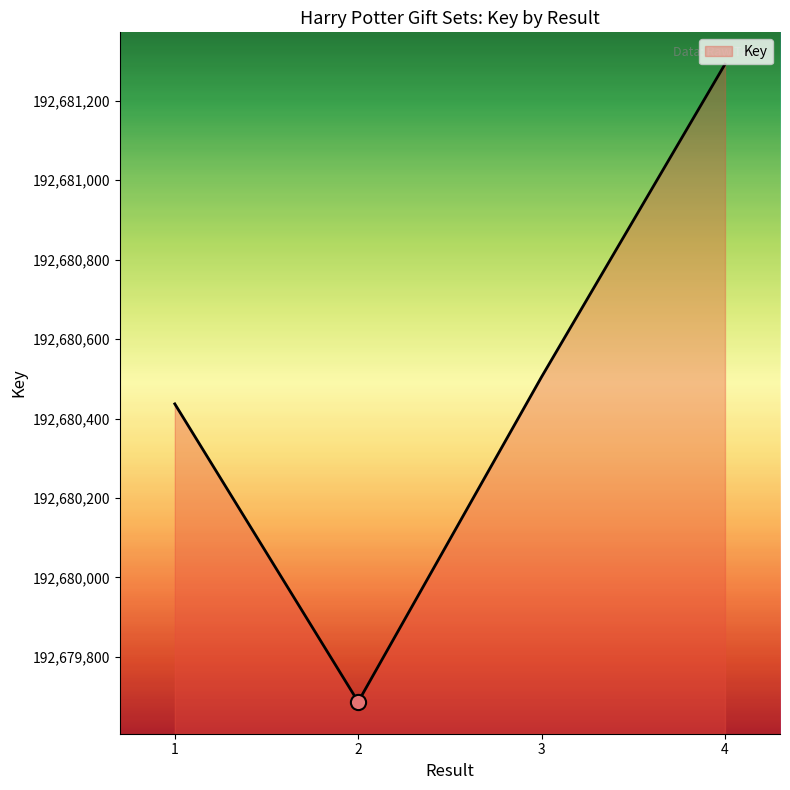

What is the ratio of the value at 3 to the value at 1?

1.0